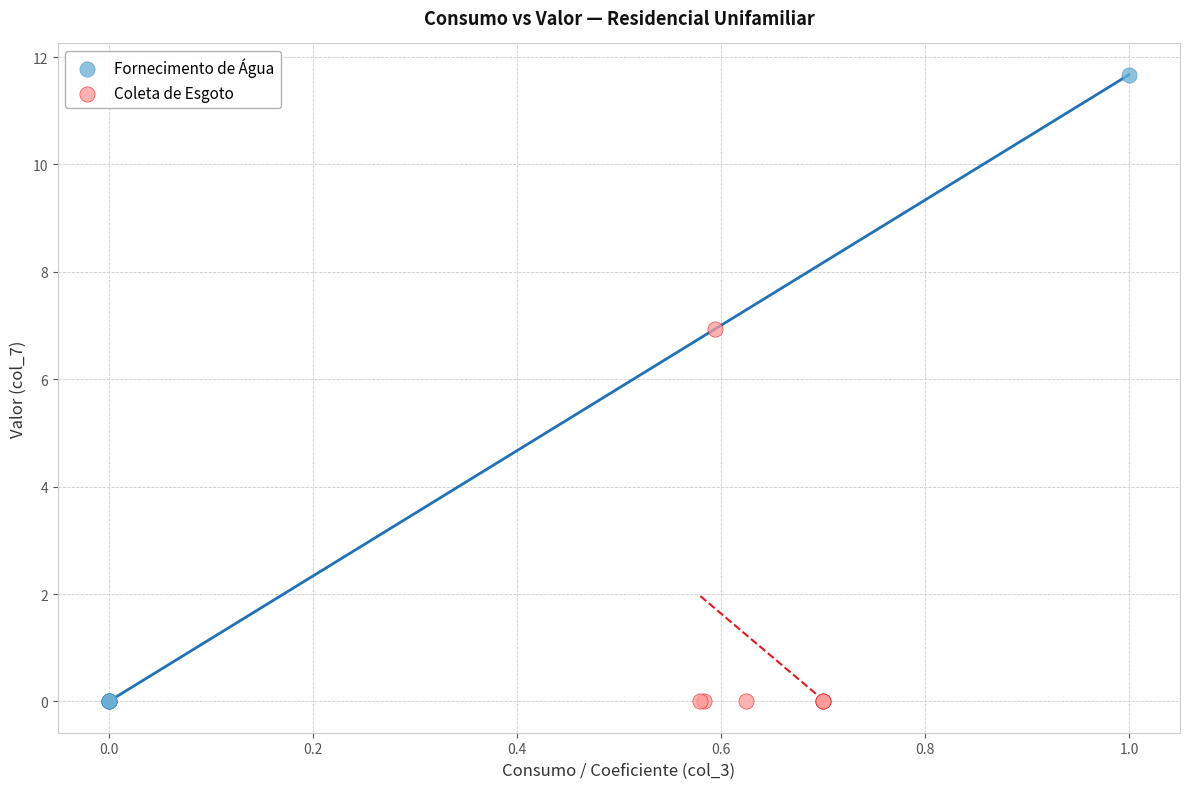

Which series has the widest spread of Y values?

Fornecimento de Água